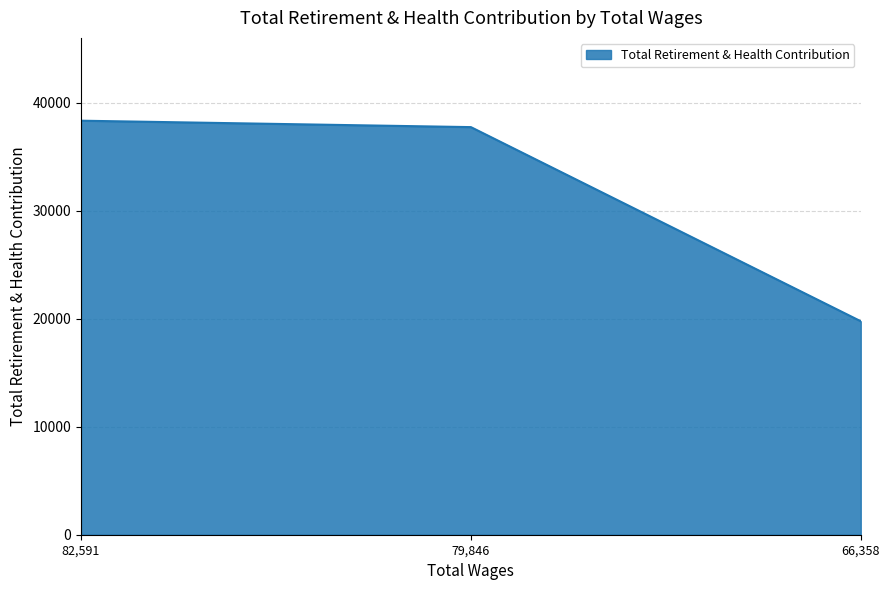

Where is the data nearest to the value 29040?

79,846